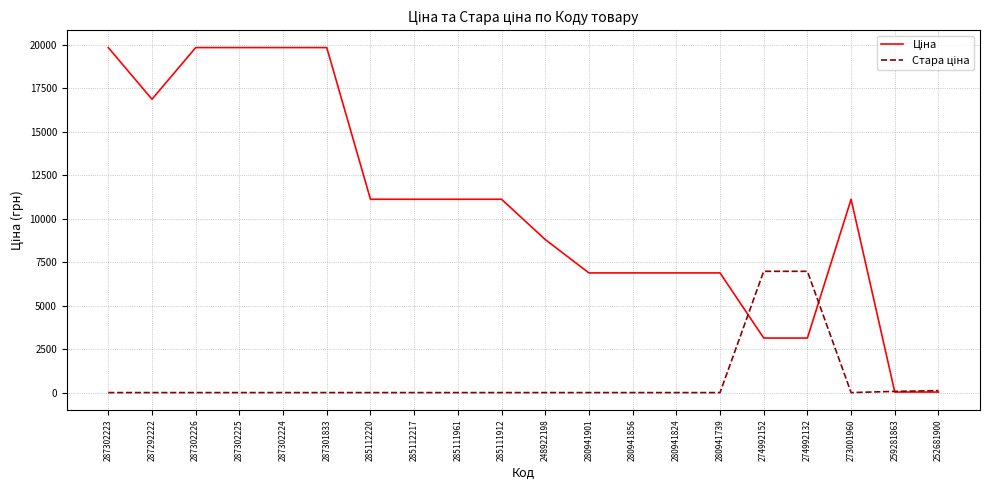

What is the maximum value shown in the chart?

19831.1